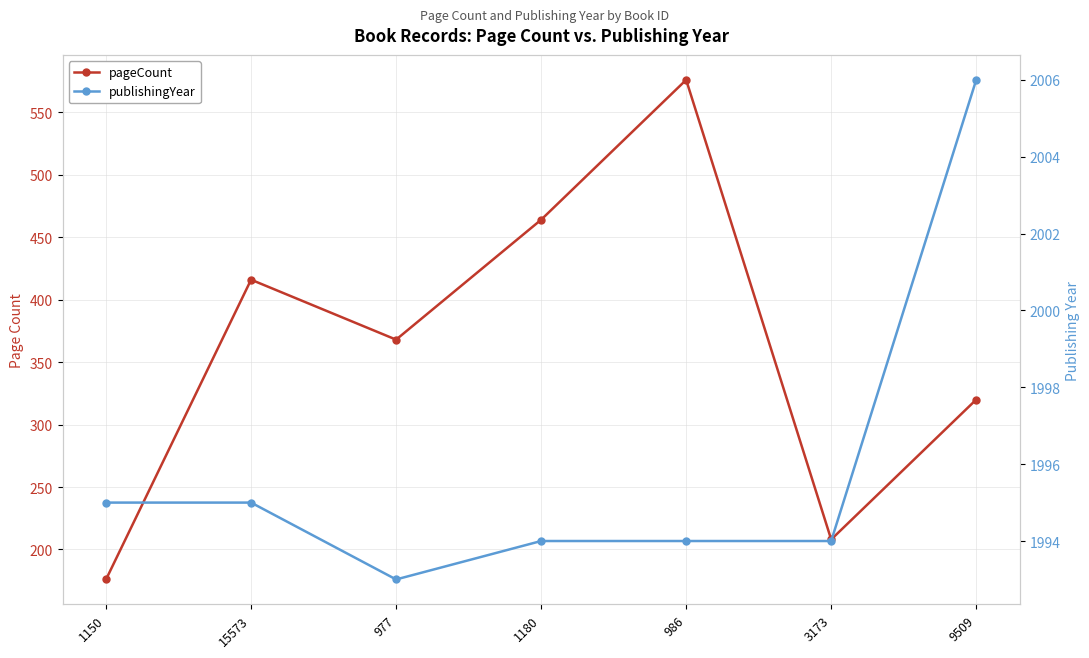

Which label corresponds to the smallest value in the chart?

1150